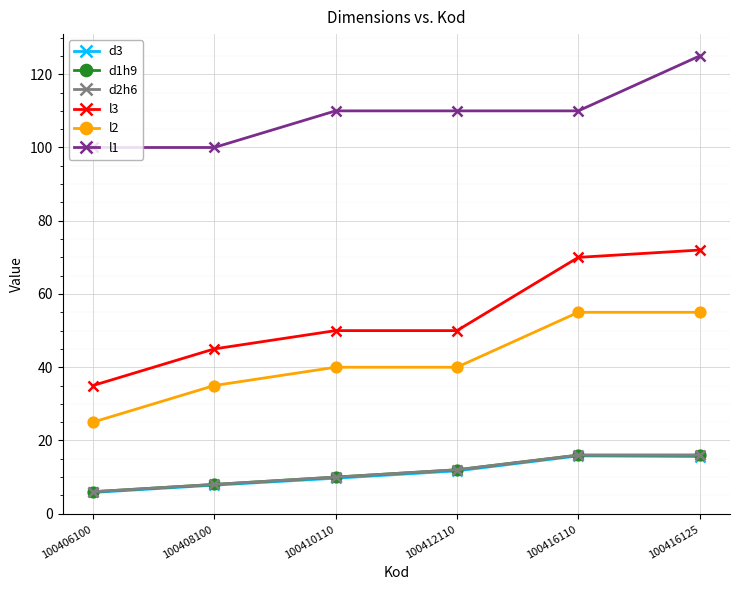

What is the value of the l3 point at the 6th from the left?

72.0